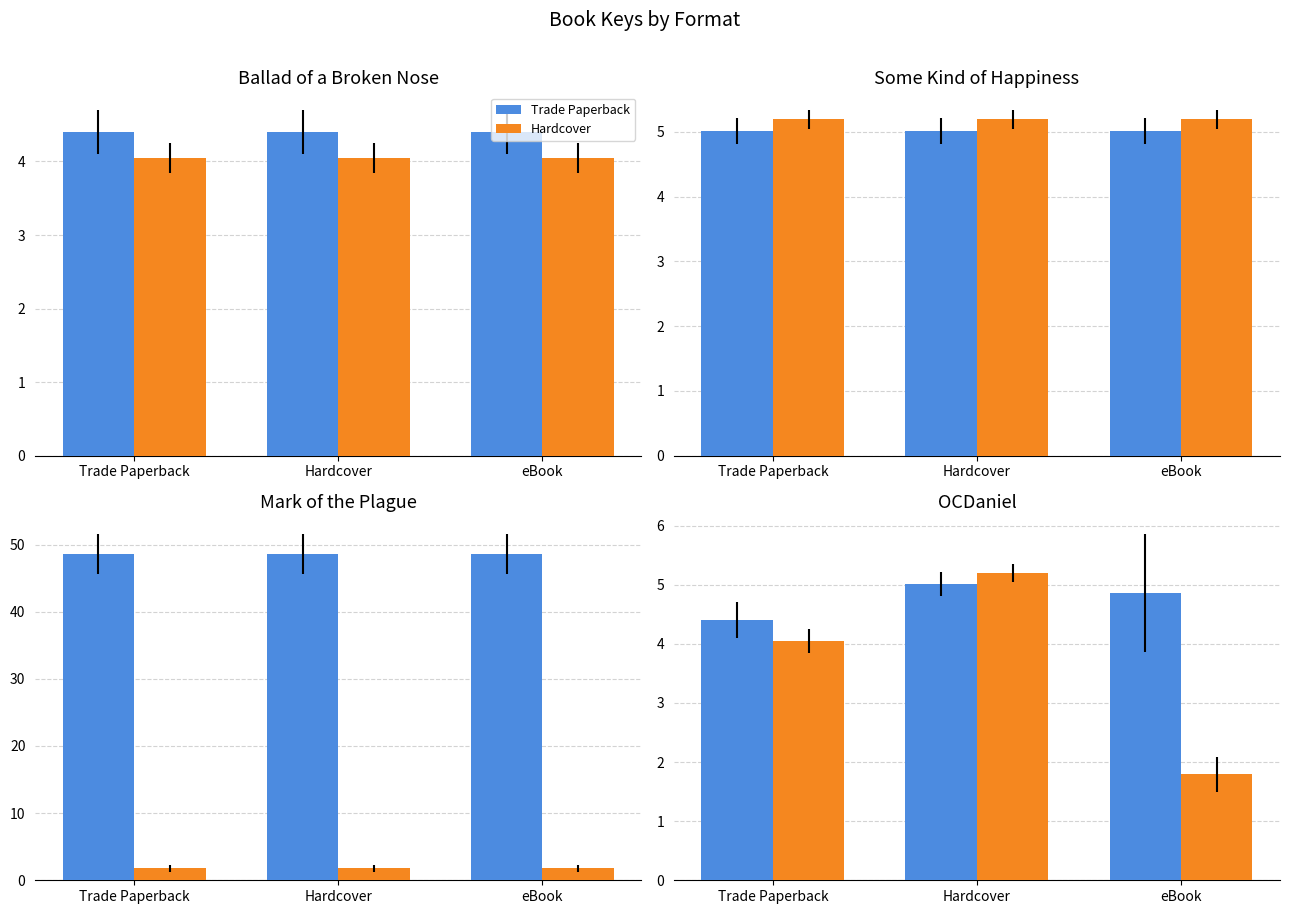

Which series has the largest range (max minus min)?

Hardcover